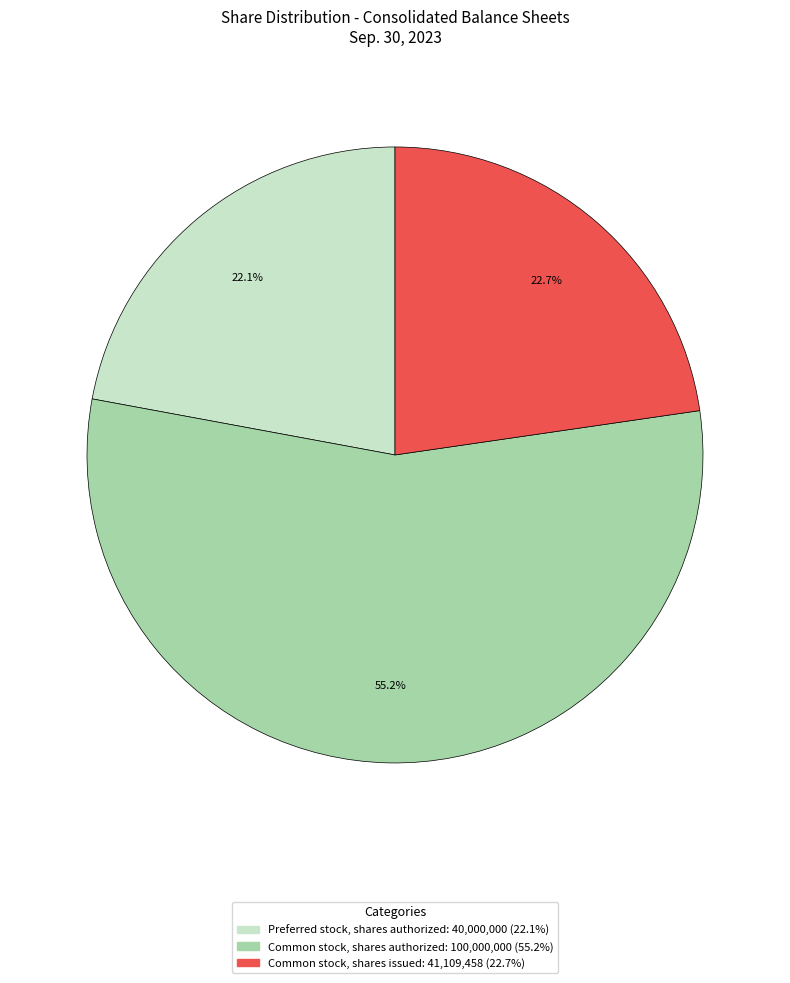

Which has a higher value, Common stock, shares issued or Common stock, shares authorized?

Common stock, shares authorized